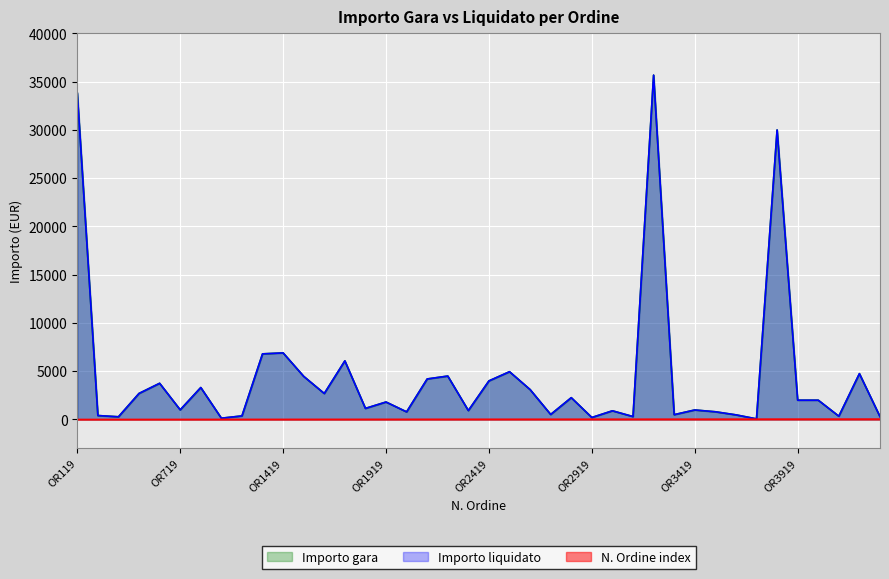

Which series has the widest spread of values?

Importo gara